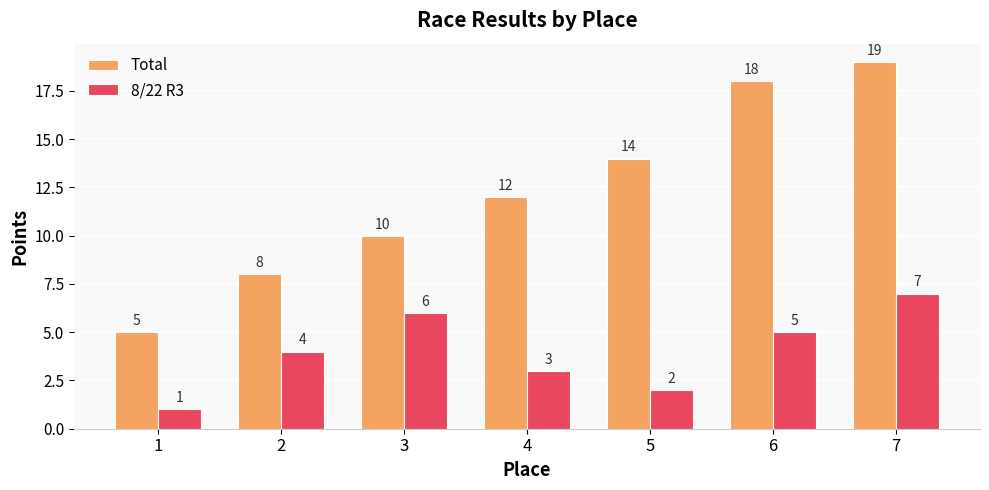

Count the 8/22 R3 values in the range 2 to 6.

5